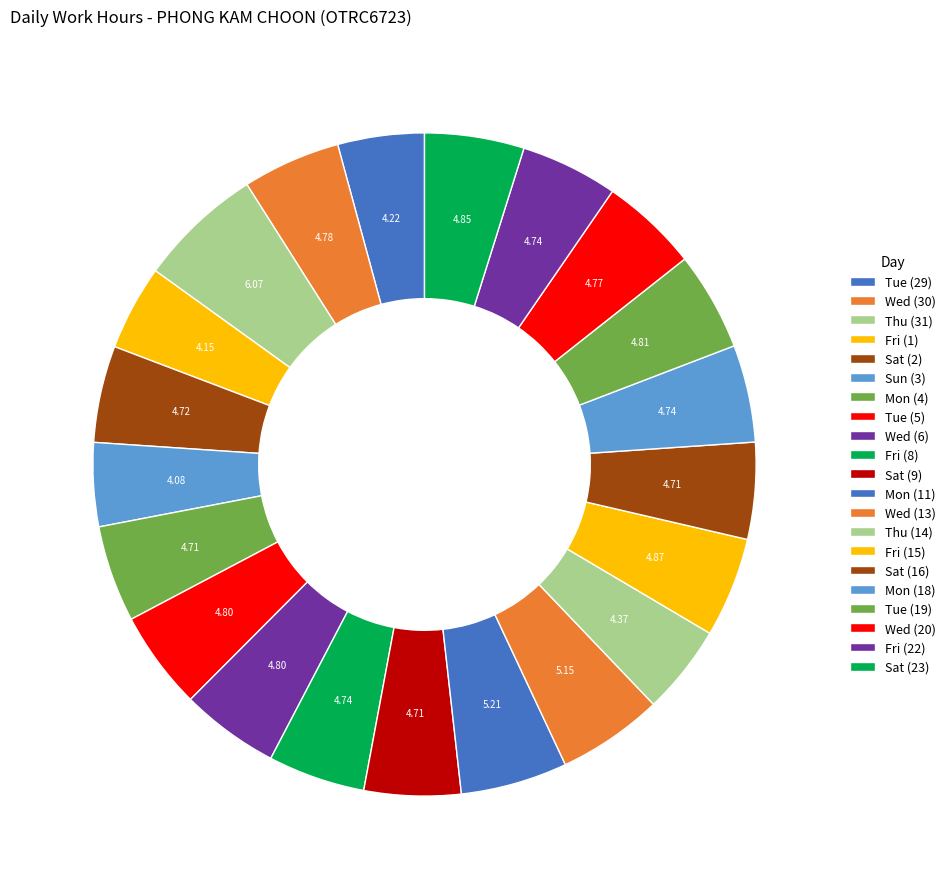

What percentage is the Fri (22) slice, to the nearest percent?

5%